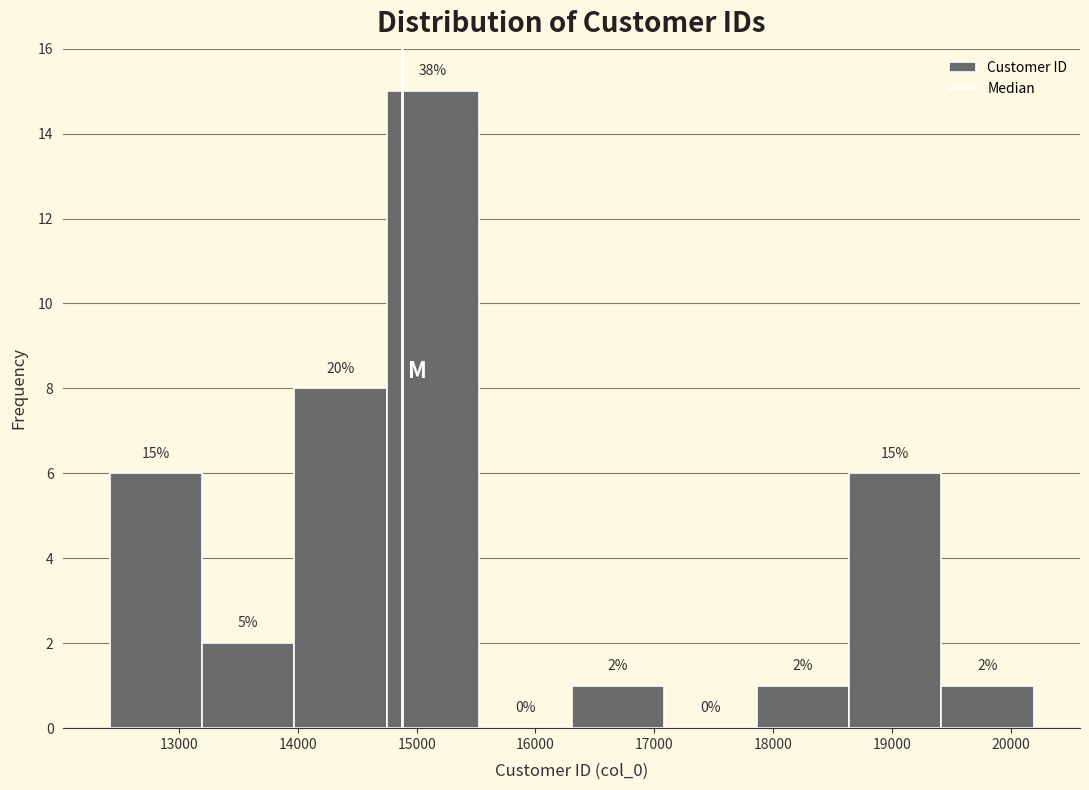

Over which range of the x-axis is the bar tallest?

14700 to 15500